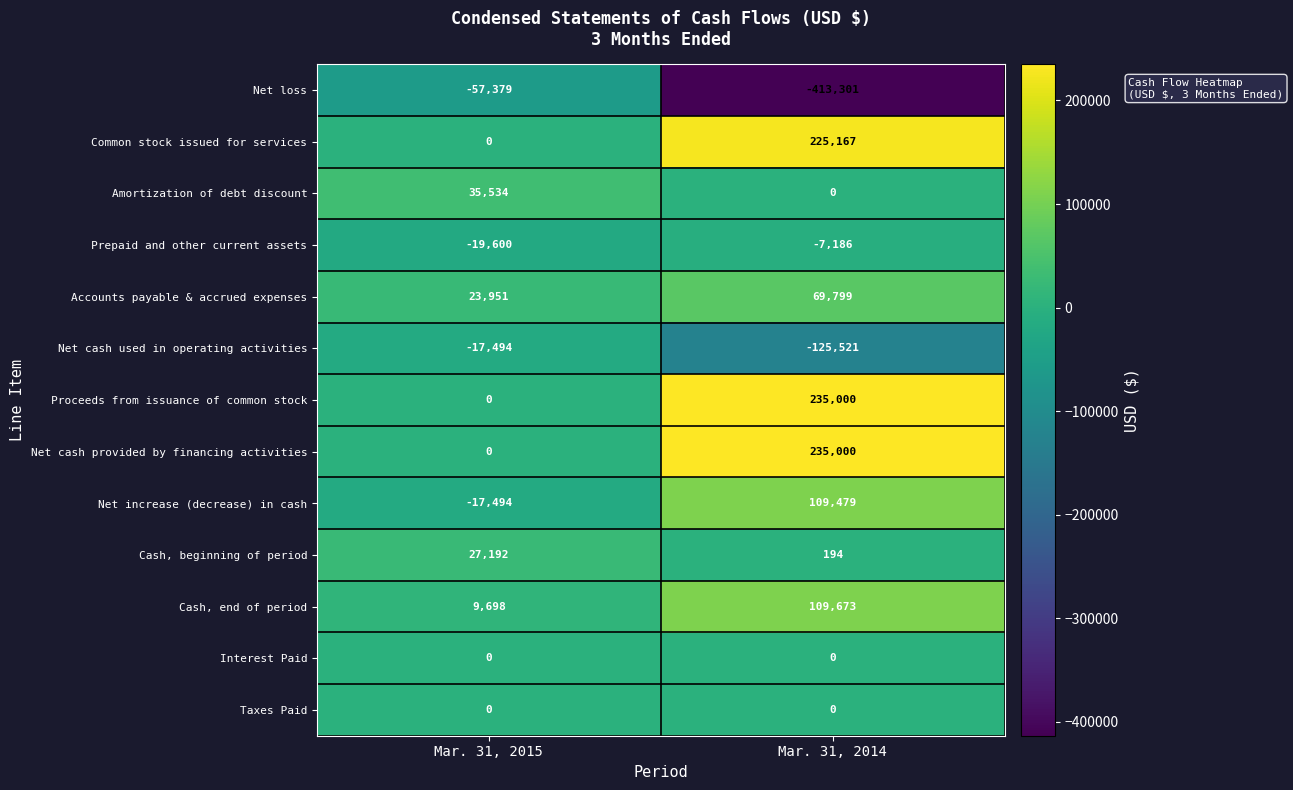

At which label is Net cash used in operating activities closest to -71507?

Mar. 31, 2015